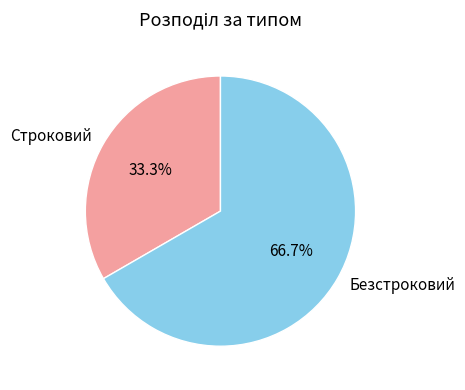

What is the ratio of the value at Безстроковий to the value at Строковий?

2.0